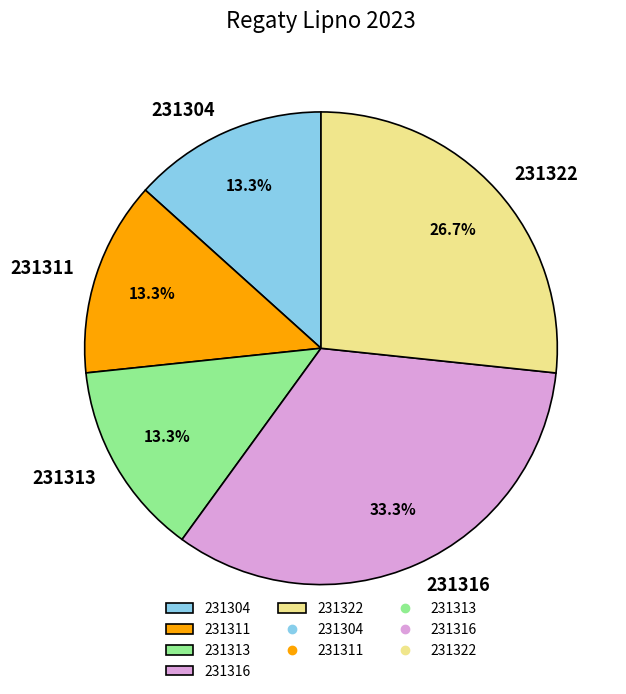

What is the largest slice in the pie chart?

231316